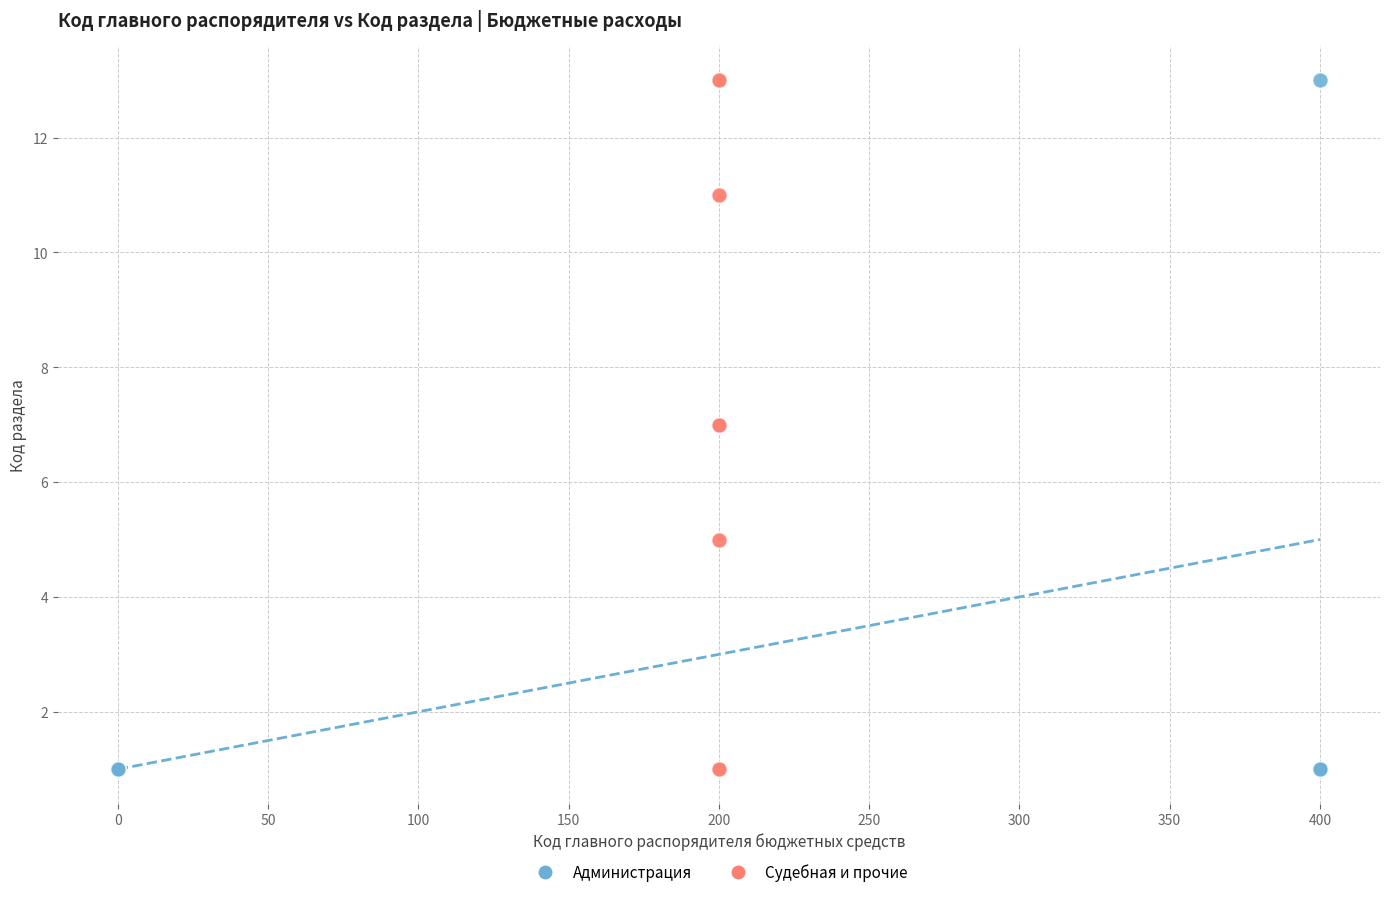

What are all the series names shown in the legend?

Администрация, Судебная и прочие